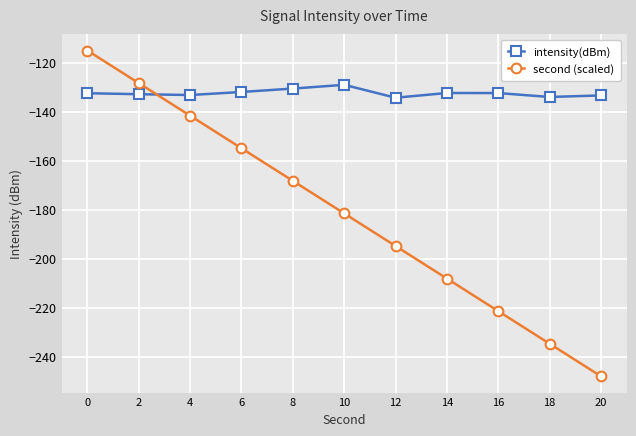

Rank the series by their maximum value, from highest to lowest.

second (scaled), intensity(dBm)